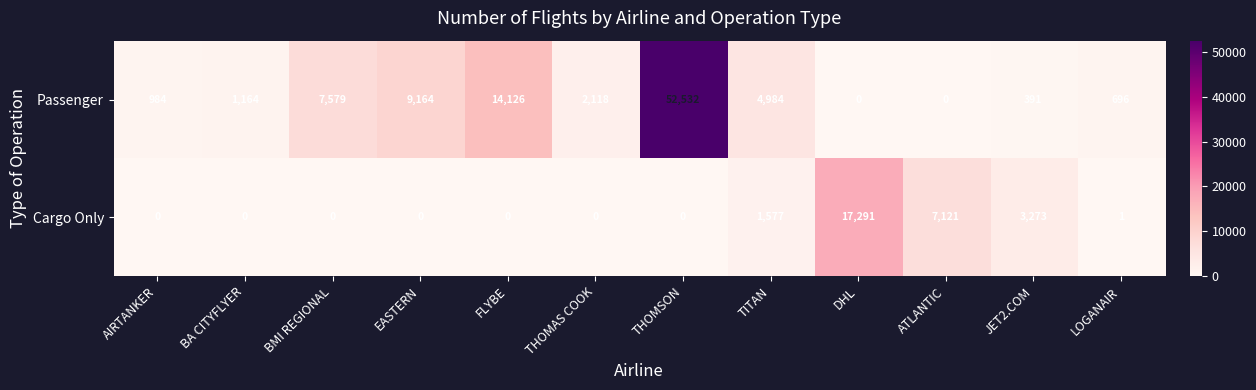

What is the greatest value displayed?

52532